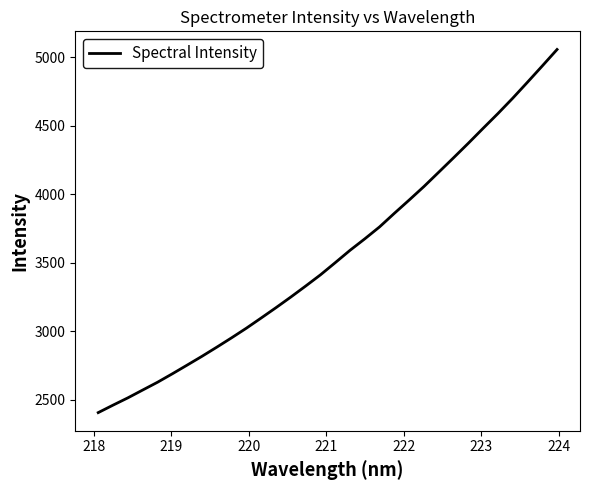

True or false: the data has more than 2 interior local peaks.

False